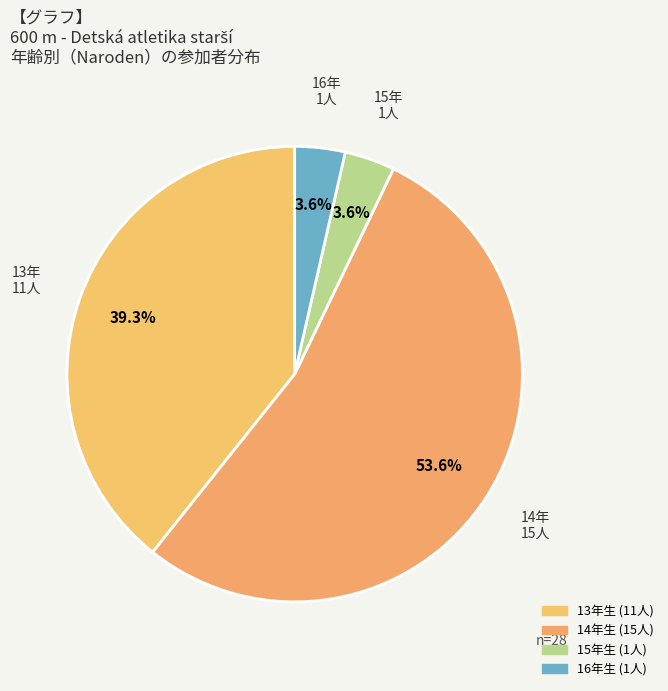

Count the number of slices in the pie.

4